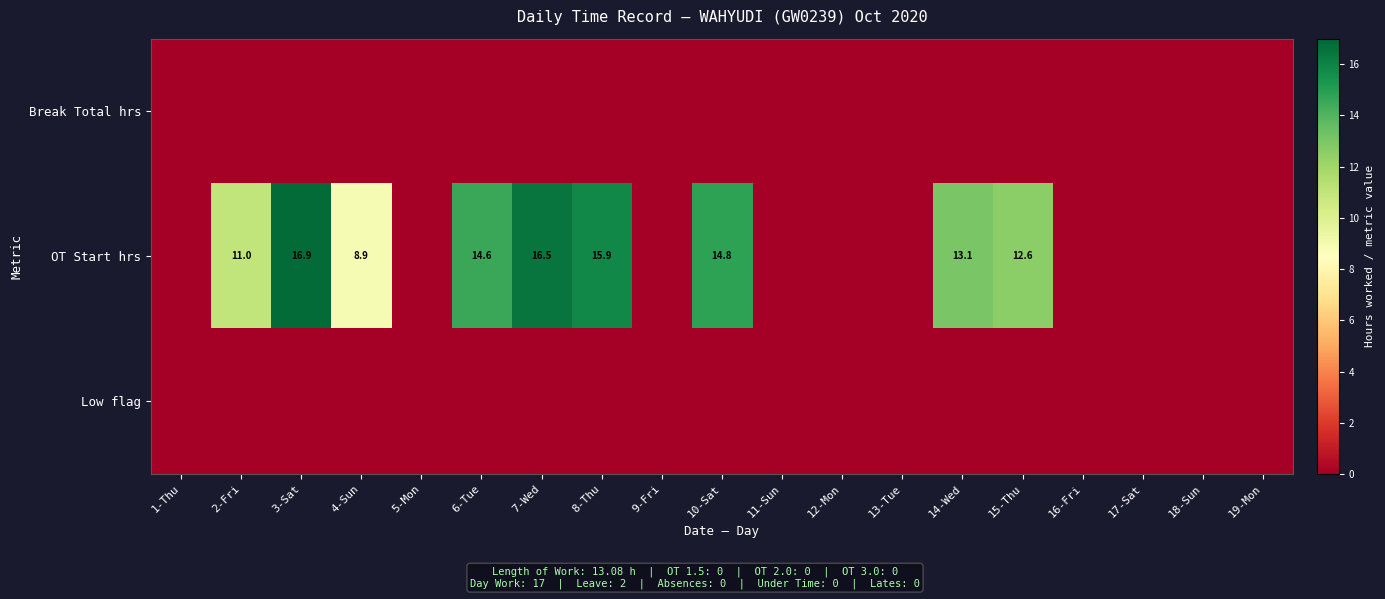

The OT Start hrs series shows 25.9 at 6-Tue. True or false?

False